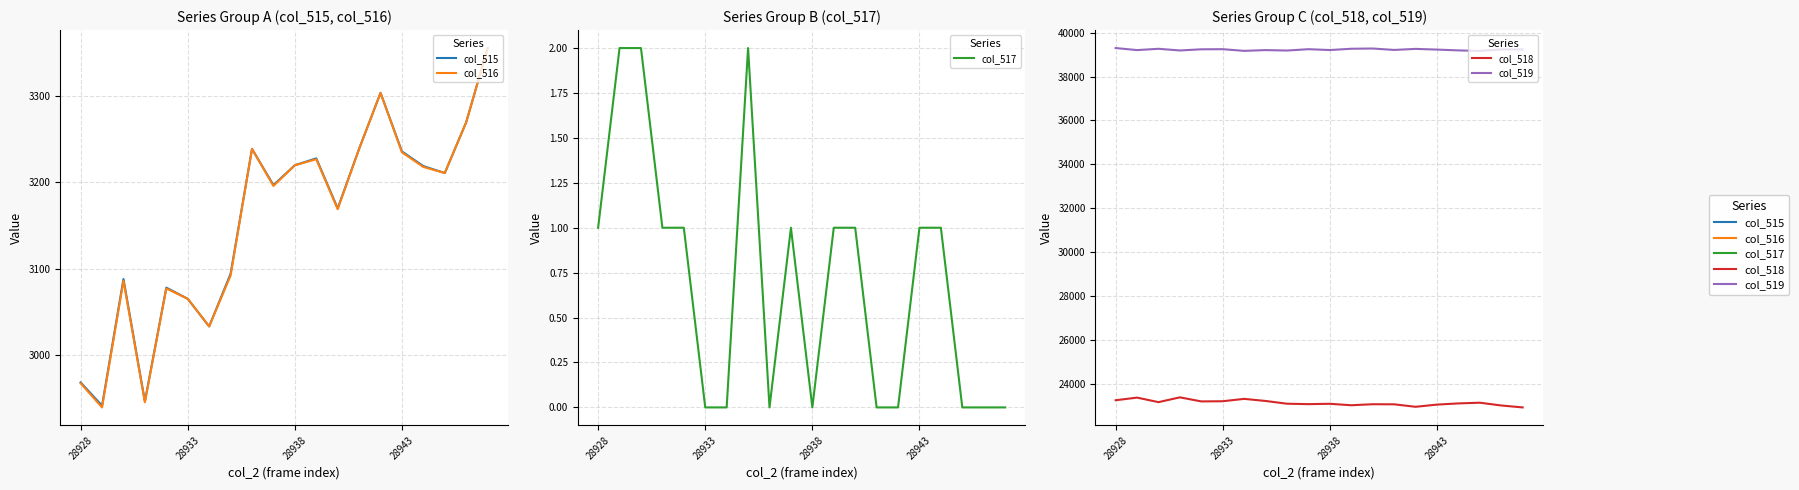

How many categories are shown in the chart?

20